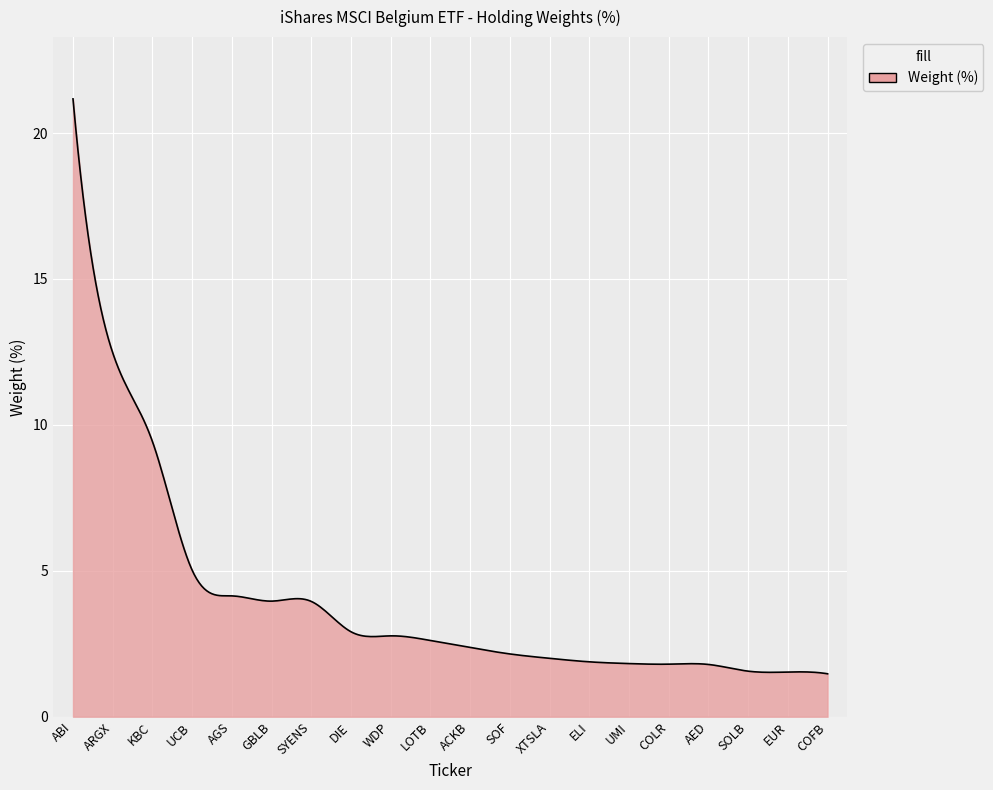

What is the sum of all values?

1179.7